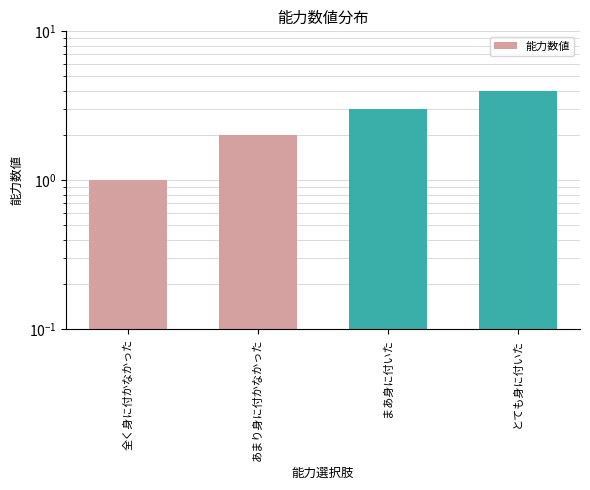

How many bars are there in total?

4